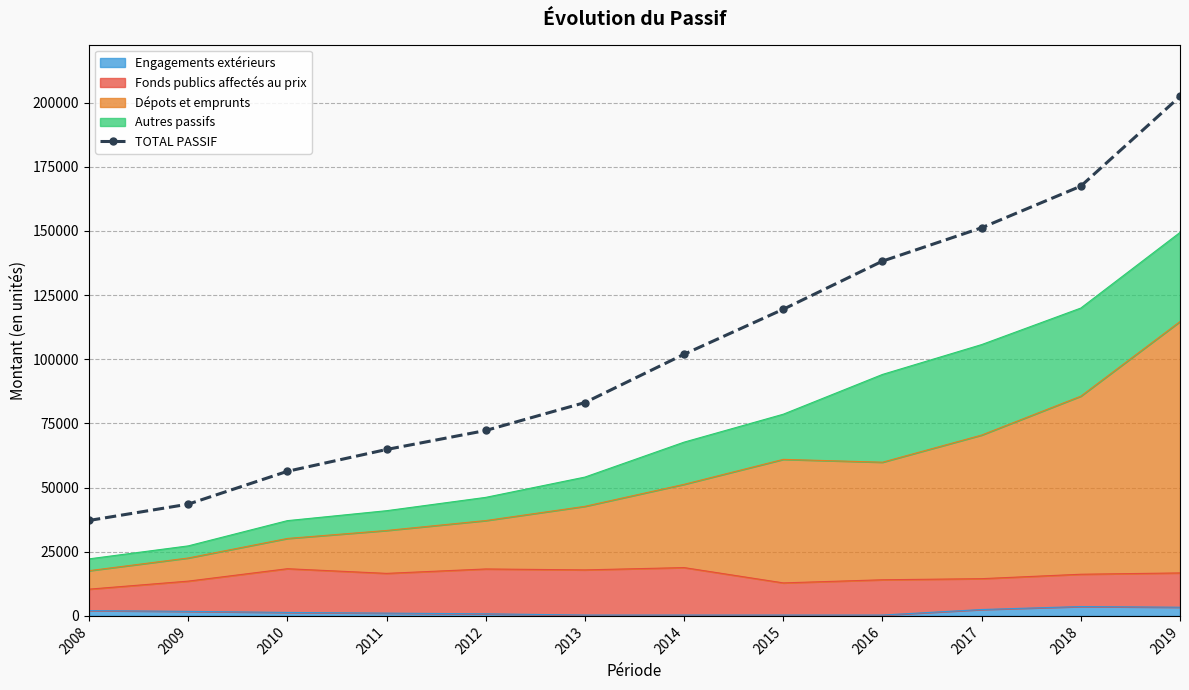

What is the average value?

103148.2